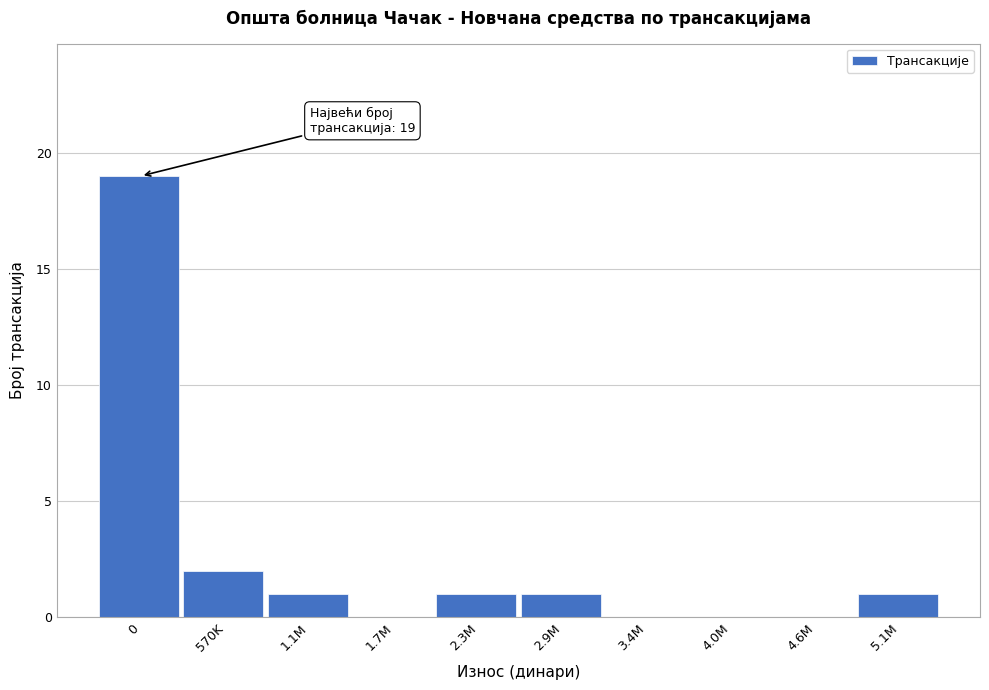

Reading left to right, extract all data points from this chart.

0=19	570K=2	1.1M=1	1.7M=0	2.3M=1	2.9M=1	3.4M=0	4.0M=0	4.6M=0	5.1M=1